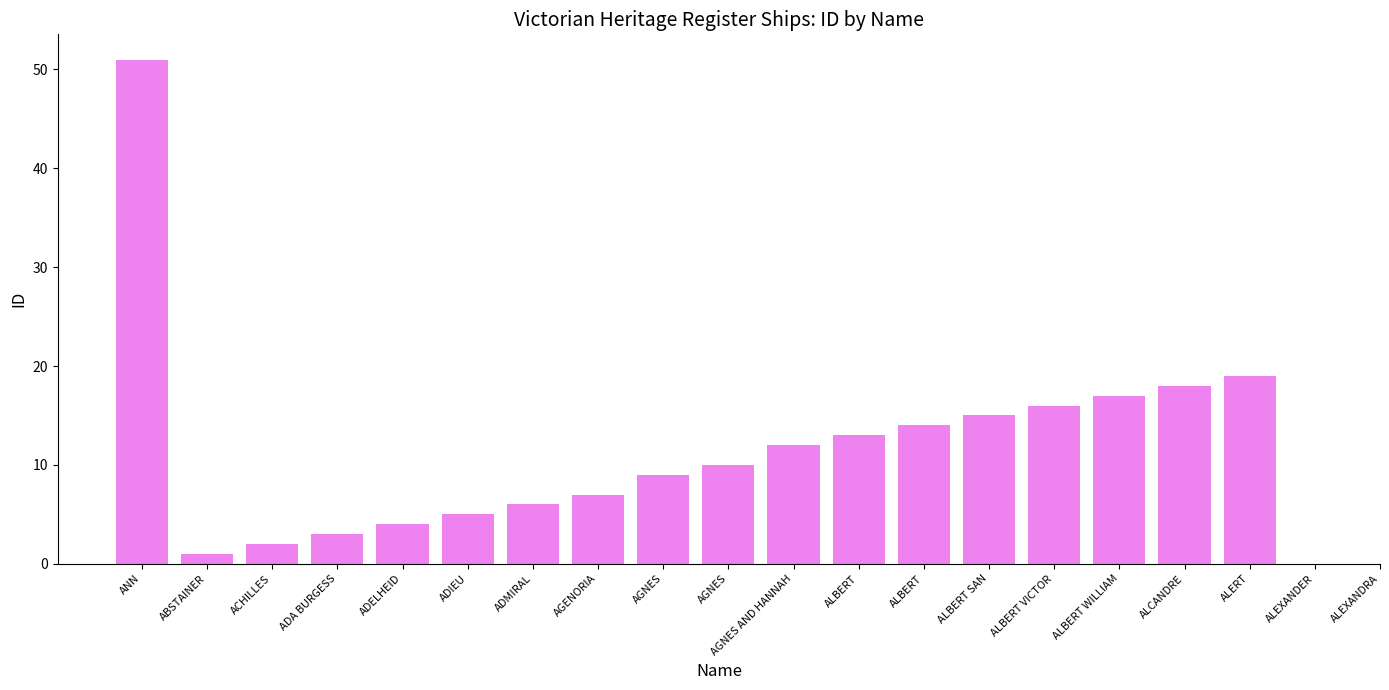

Where does the data first go above 11?

ANN